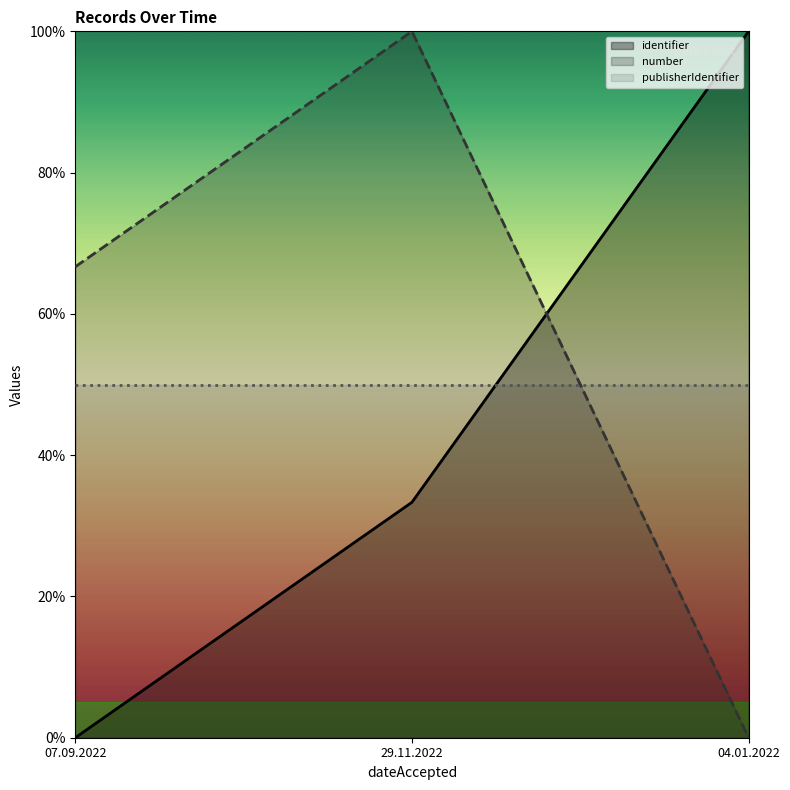

How many categories are shown in the chart?

3